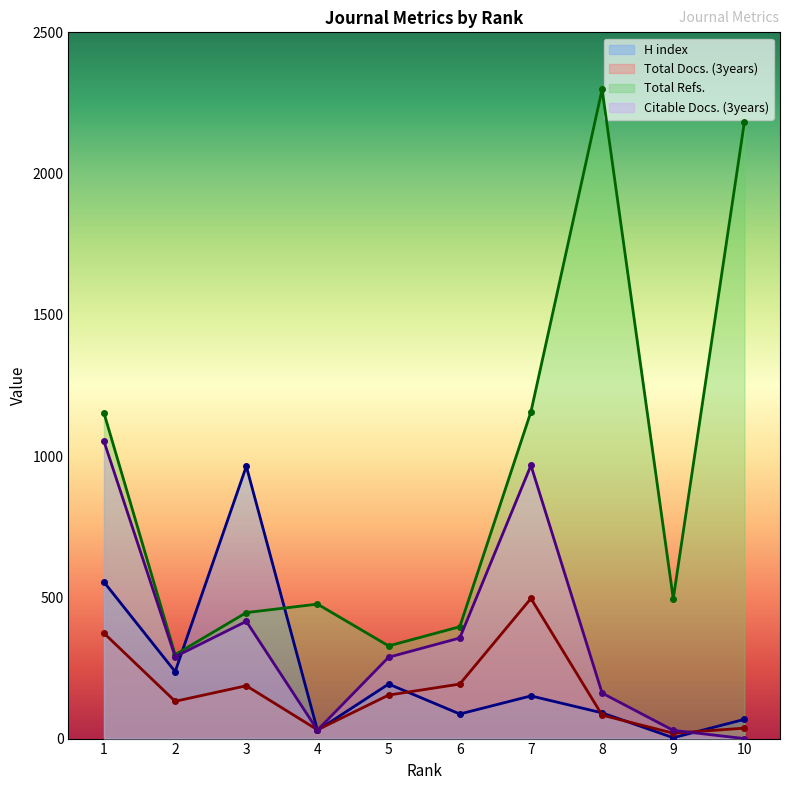

Reading left to right, list all the values displayed in this chart.

H index: 554	237	964	29	193	87	151	91	3	68
Total Docs. (3years): 373	132	187	31	154	193	496	83	19	37
Total Refs.: 1152	297	446	476	328	396	1157	2298	495	2183
Citable Docs. (3years): 1052	290	415	30	288	356	967	161	29	0